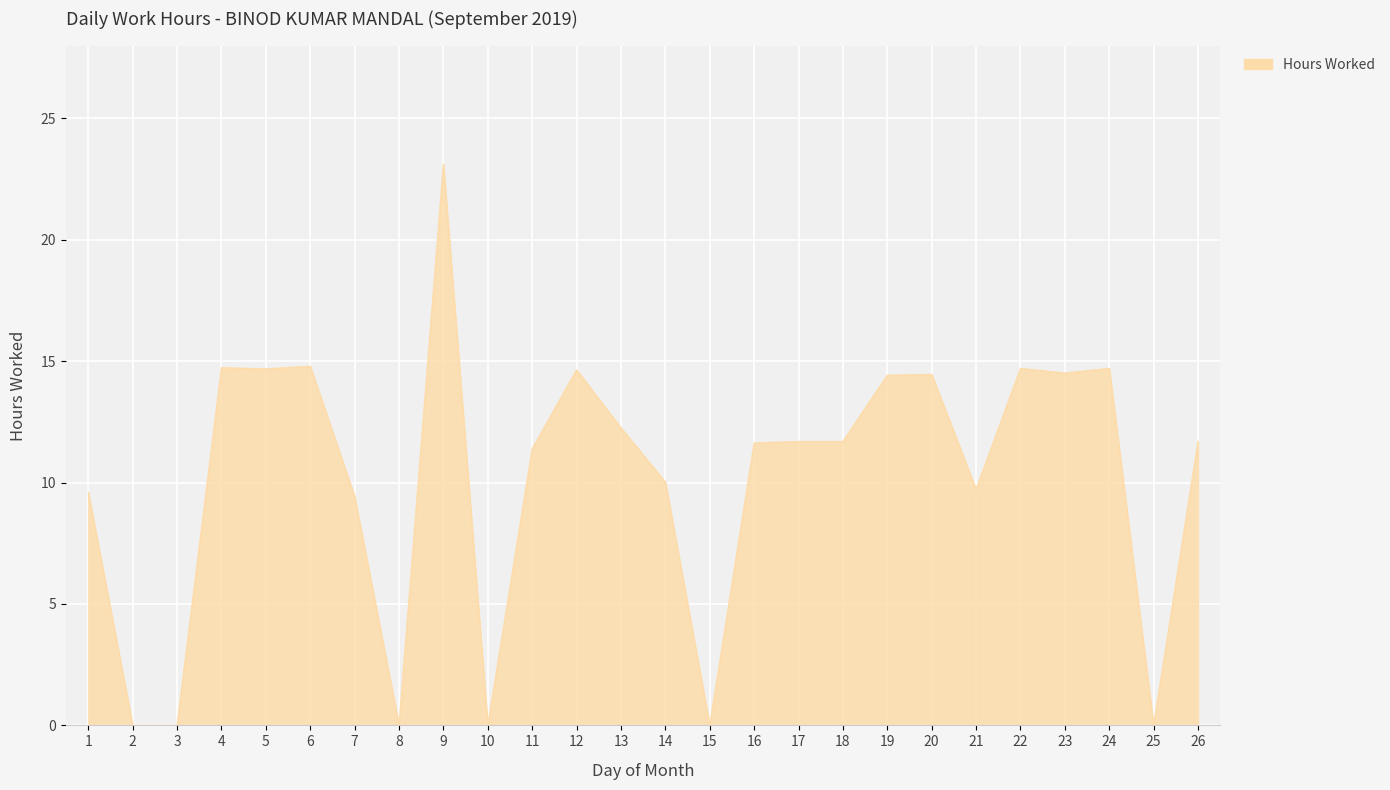

How many distinct data groups are displayed?

1